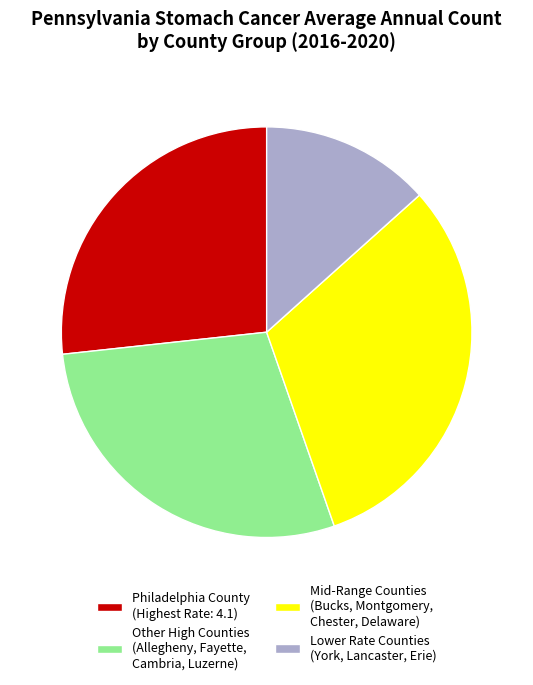

Is there any slice that represents more than half of the pie?

No